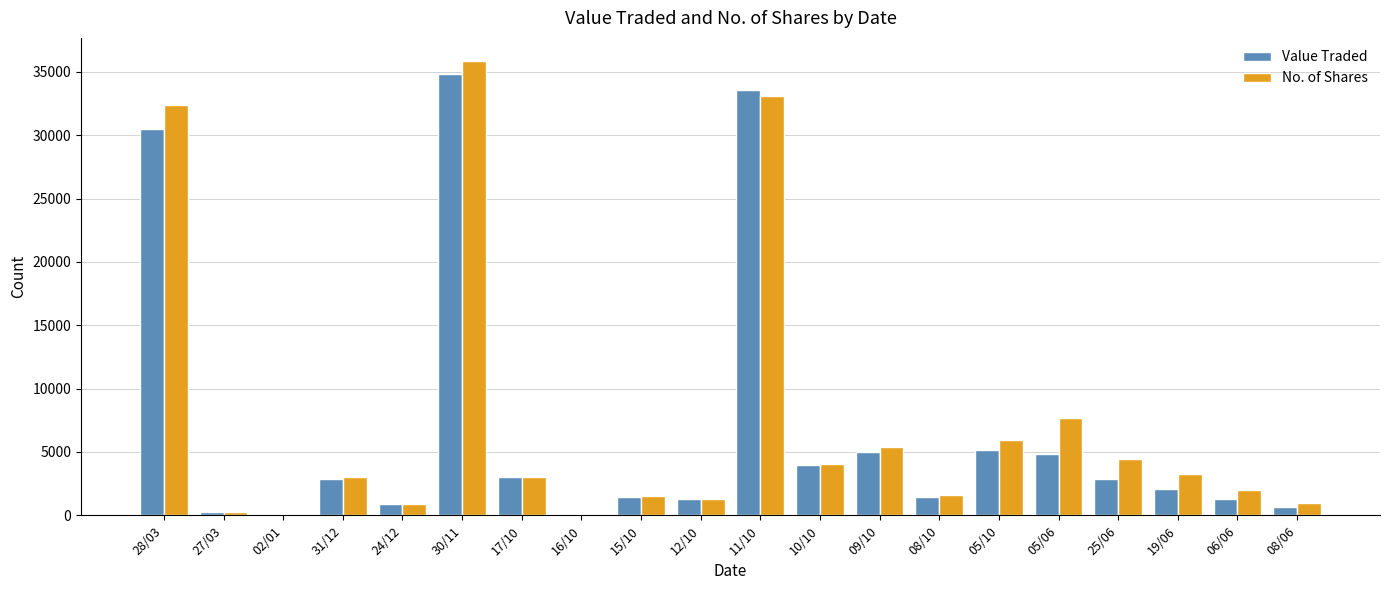

Between 12/10 and 05/10, which series saw the biggest shift?

No. of Shares